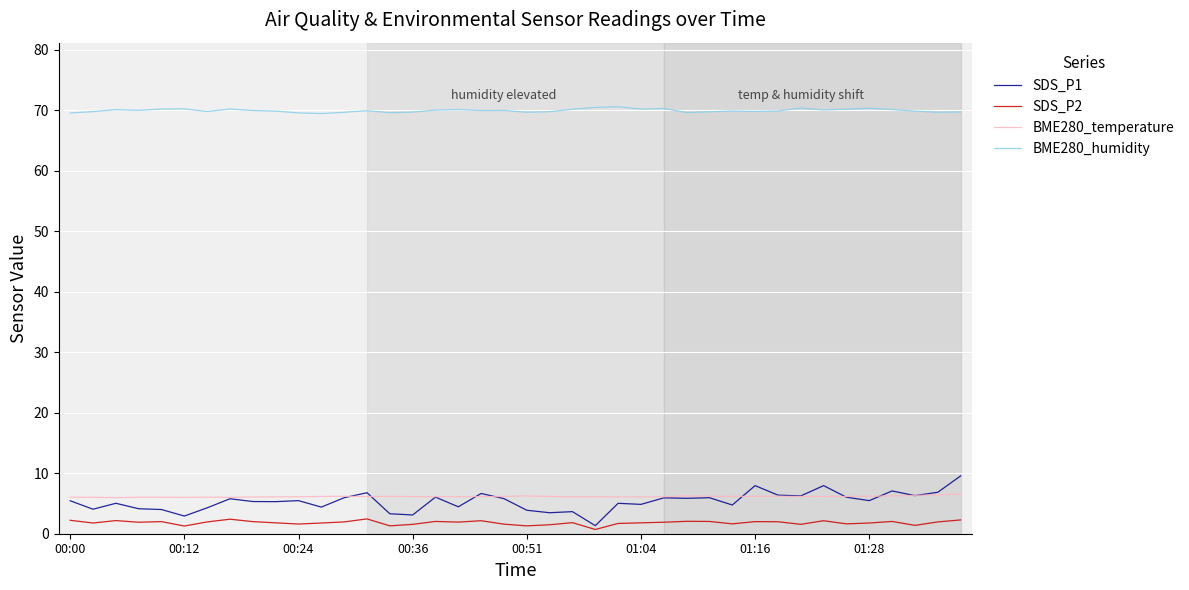

True or false: BME280_humidity and BME280_temperature intersect in this chart.

False